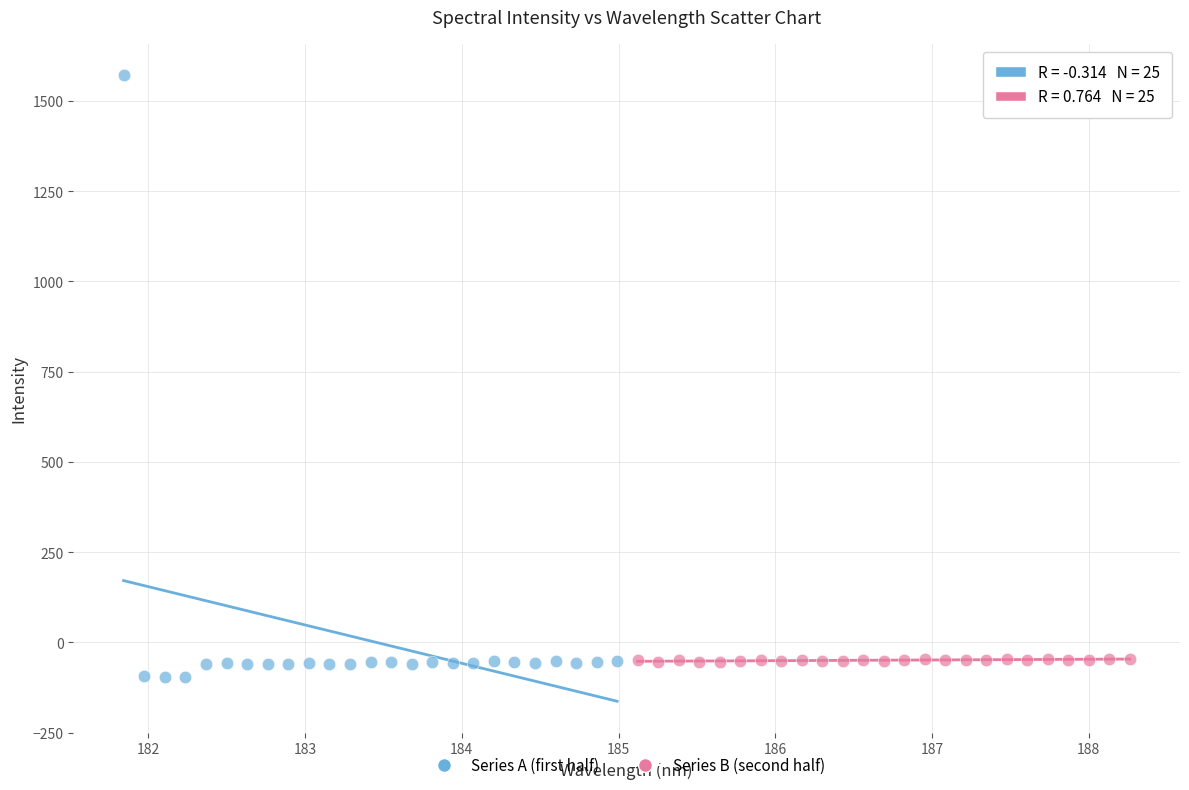

Which series has the widest spread of Y values?

Series A (first half)